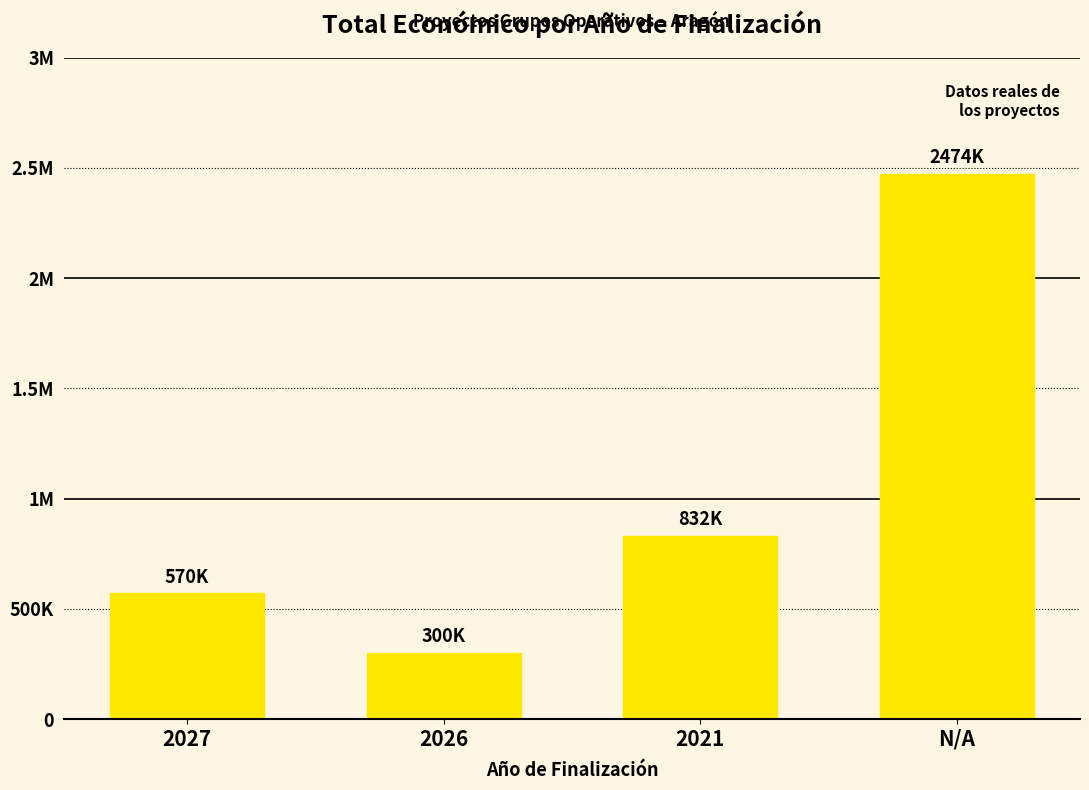

Does the chart contain any negative values?

No